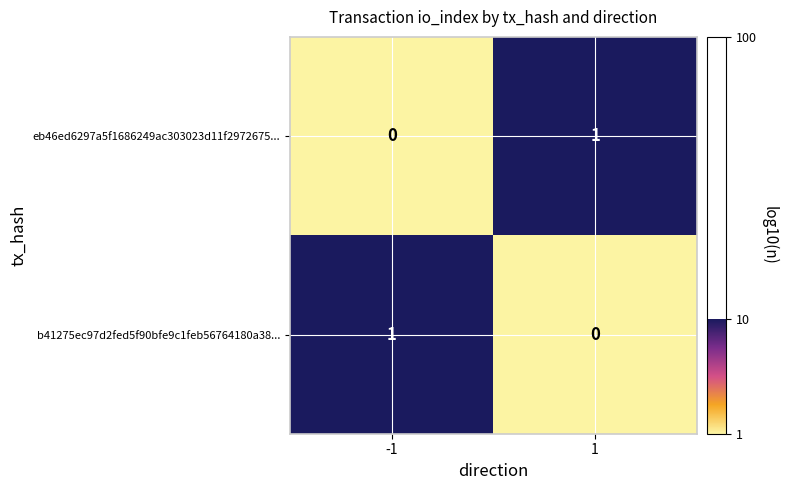

The b41275ec97d2fed5f90bfe9c1feb56764180a38... series shows 0 at 1. True or false?

True